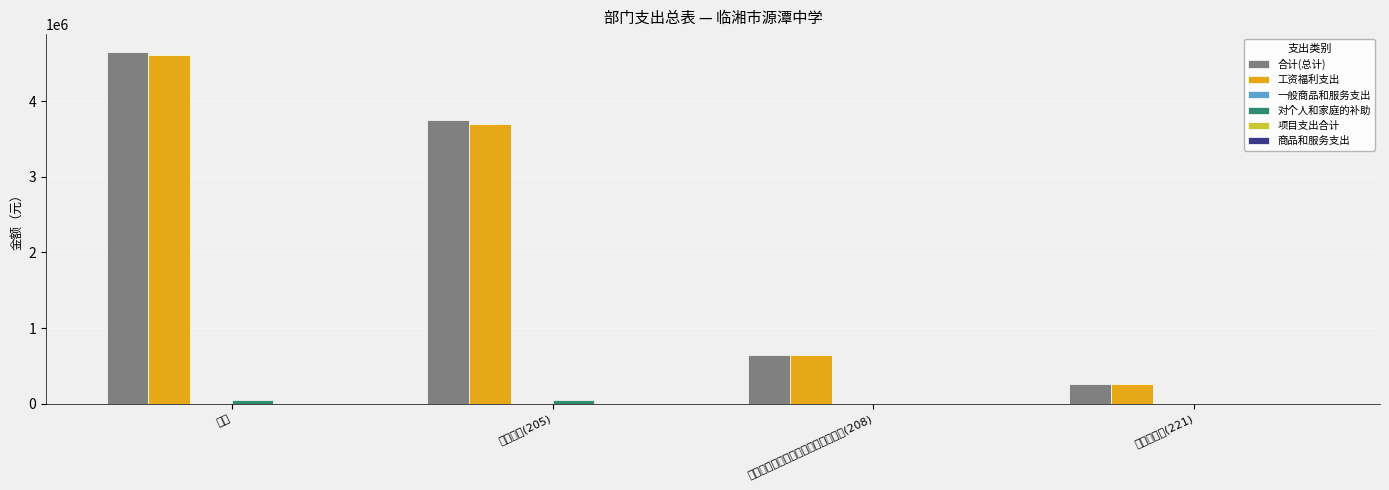

How many bars are there in each group?

6